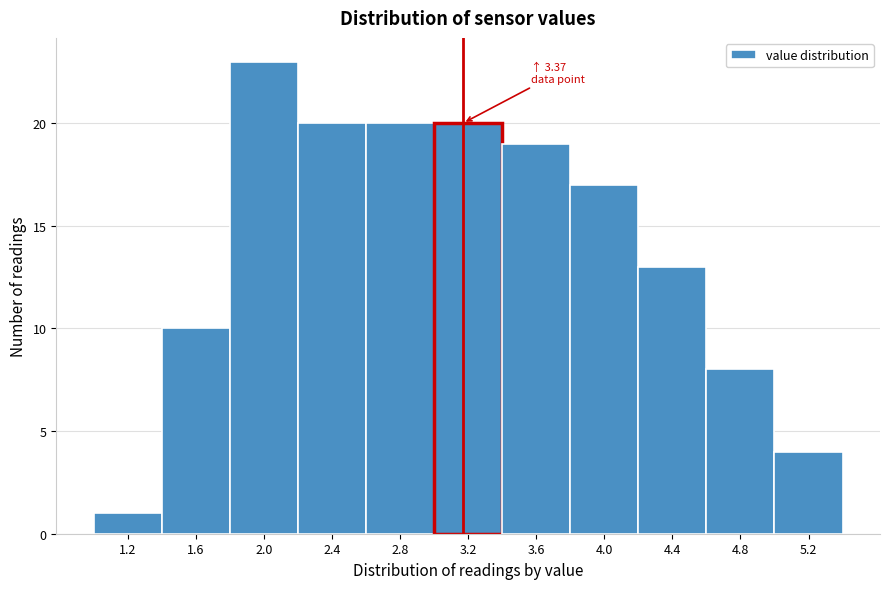

Reading left to right, extract all data points from this chart.

1.2=1	1.6=10	2.0=23	2.4=20	2.8=20	3.2=20	3.6=19	4.0=17	4.4=13	4.8=8	5.2=4